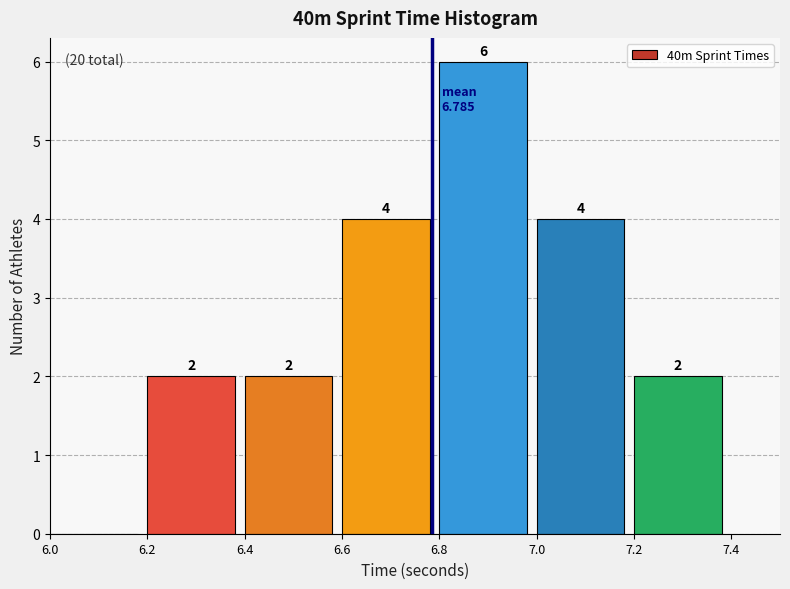

Which range on the x-axis has the tallest bar?

6.8 to 7.0